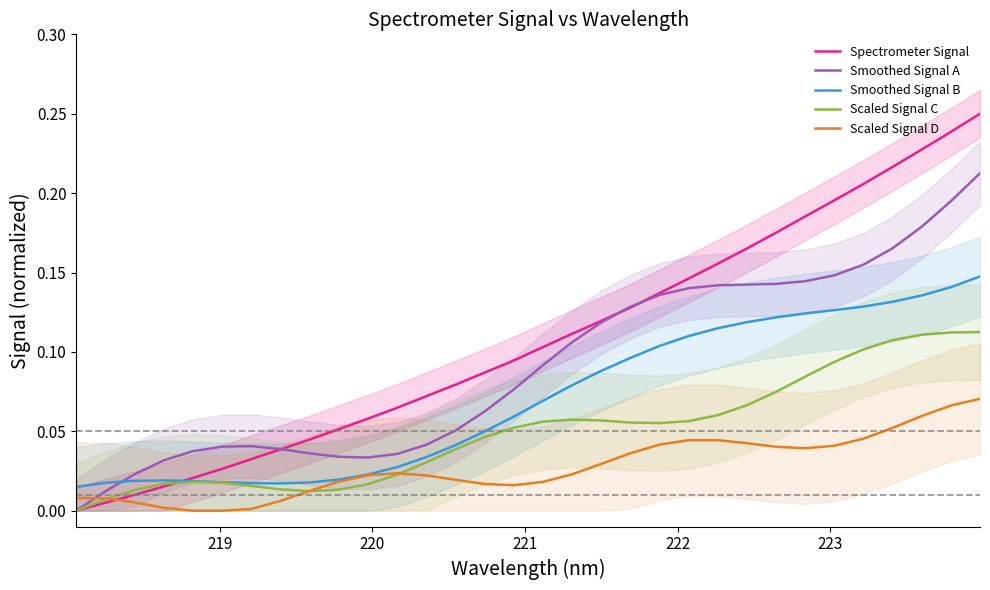

What is the difference between the second highest and minimum values in the Smoothed Signal A series?

0.2